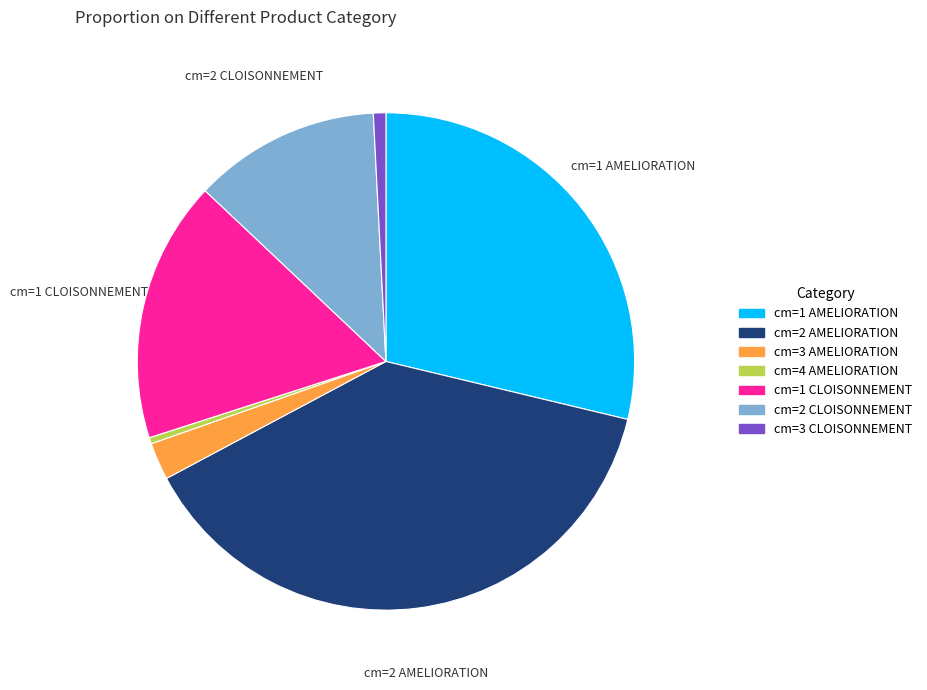

True or false: cm=1 CLOISONNEMENT accounts for 17% of the total.

True